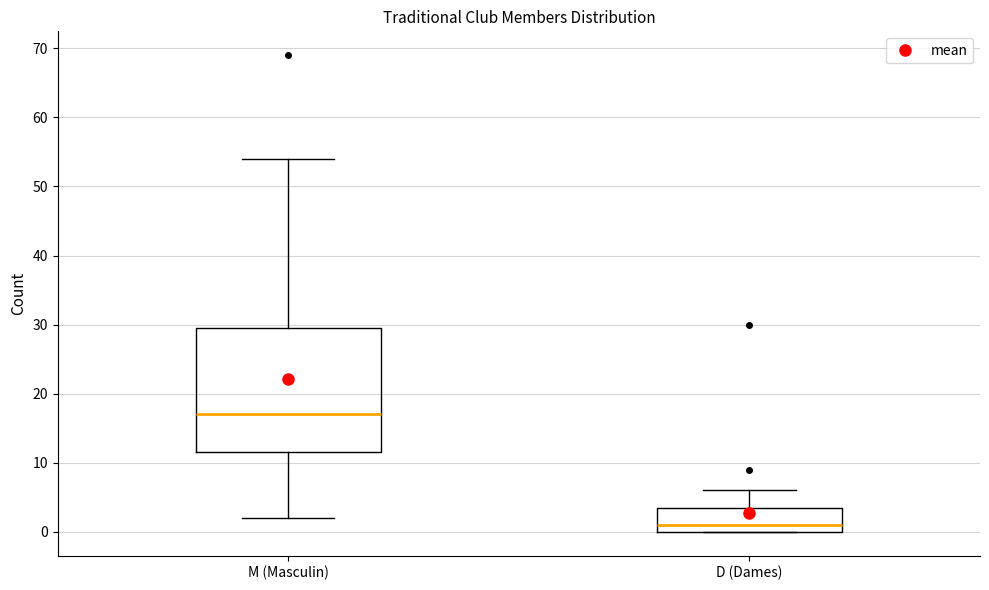

Which box has the lowest median line?

D (Dames)